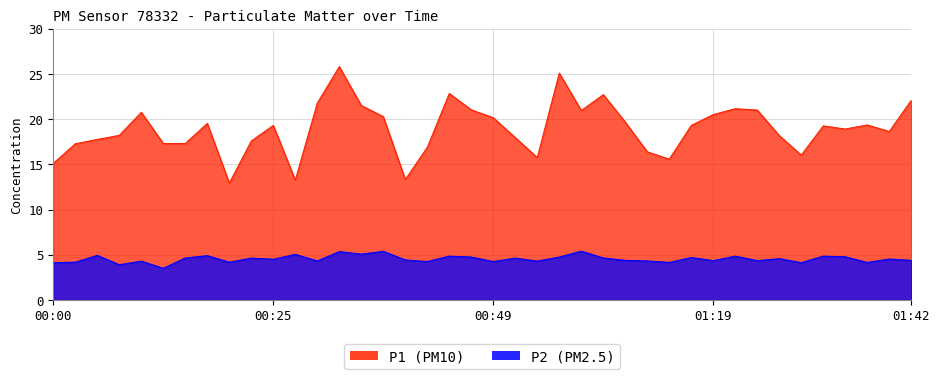

The value of P2 at 00:34 is 2.1. True or false?

False